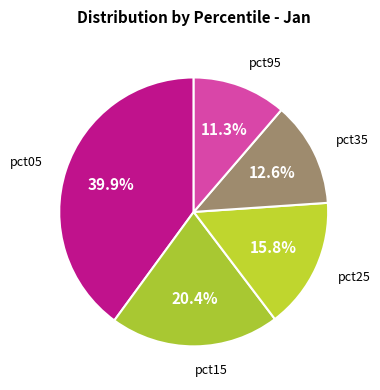

Count the number of slices in the pie.

5